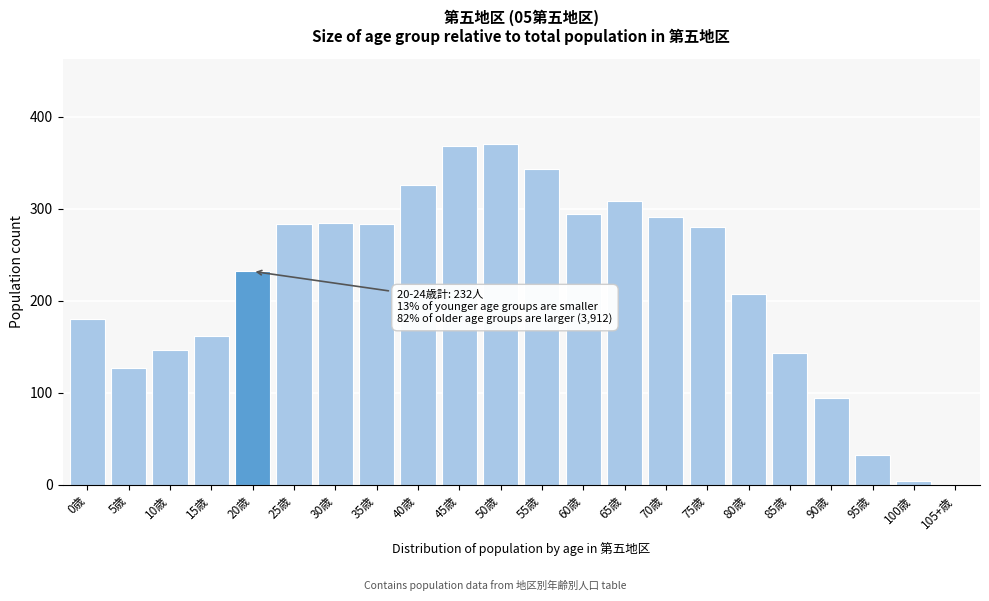

What is the greatest value displayed?

370